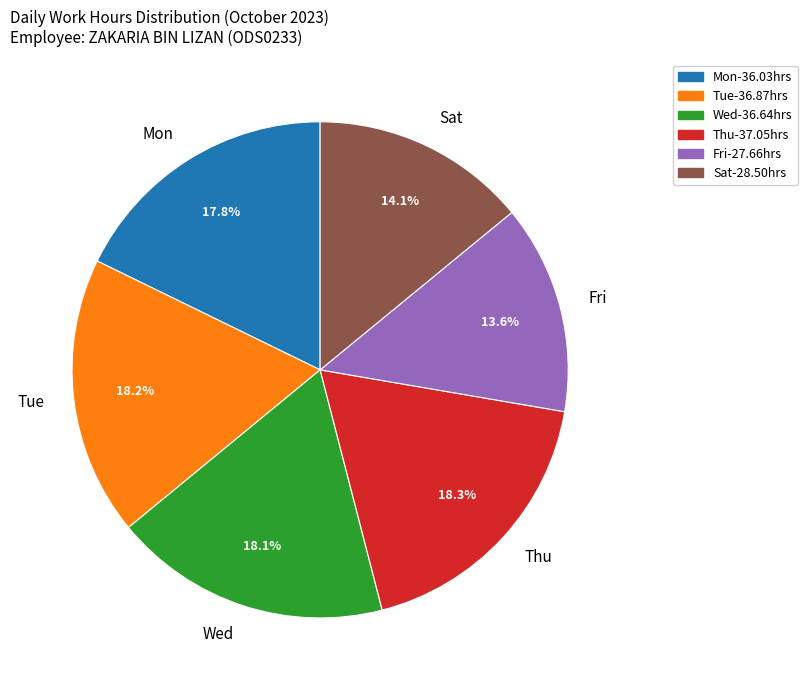

How much of the chart is everything except Sat?

85.9%